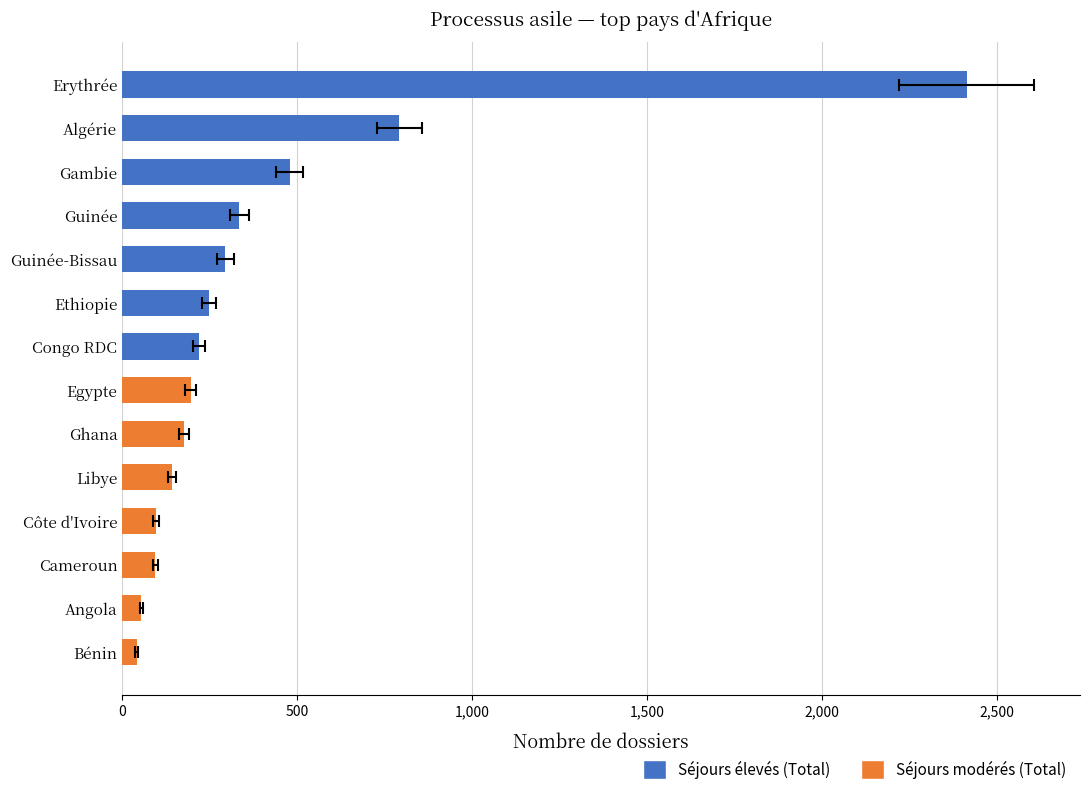

Does the chart contain any negative values?

No